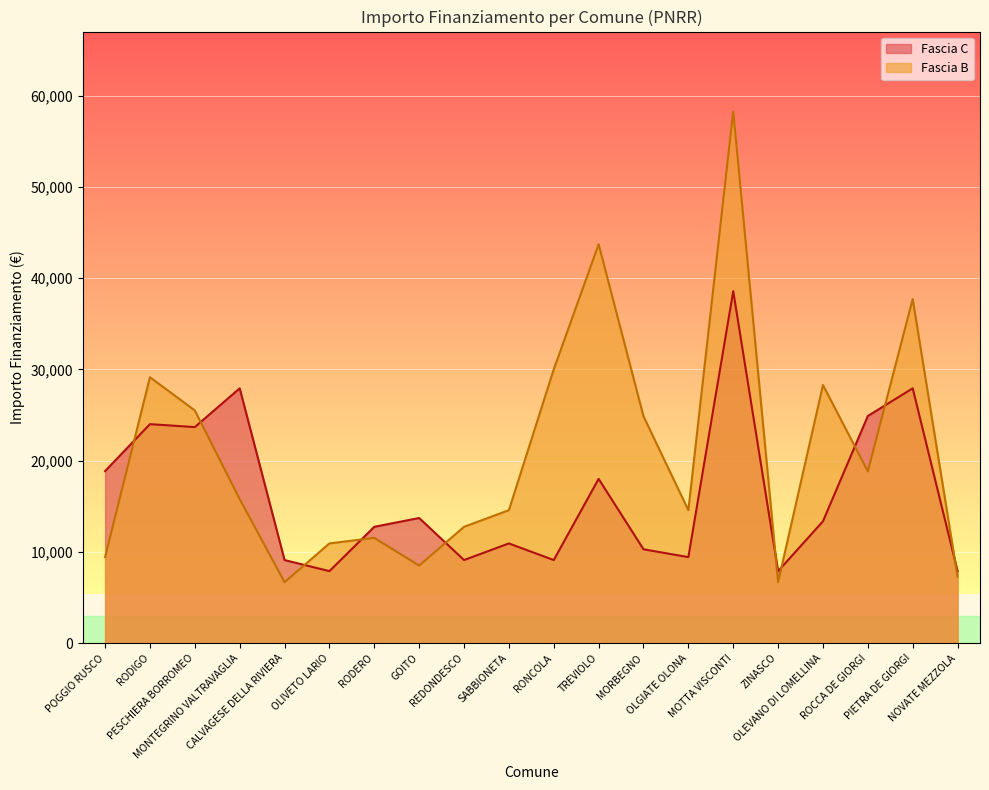

What is the difference between the maximum and second lowest values in the Fascia C series?

30674